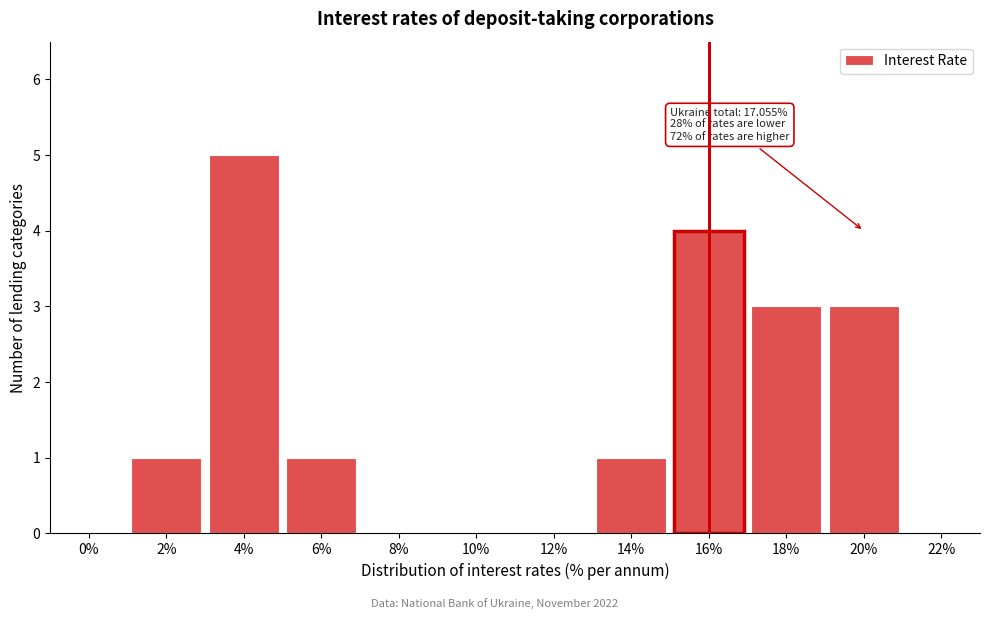

Reading left to right, extract all data points from this chart.

0%=0	2%=1	4%=5	6%=1	8%=0	10%=0	12%=0	14%=1	16%=4	18%=3	20%=3	22%=0